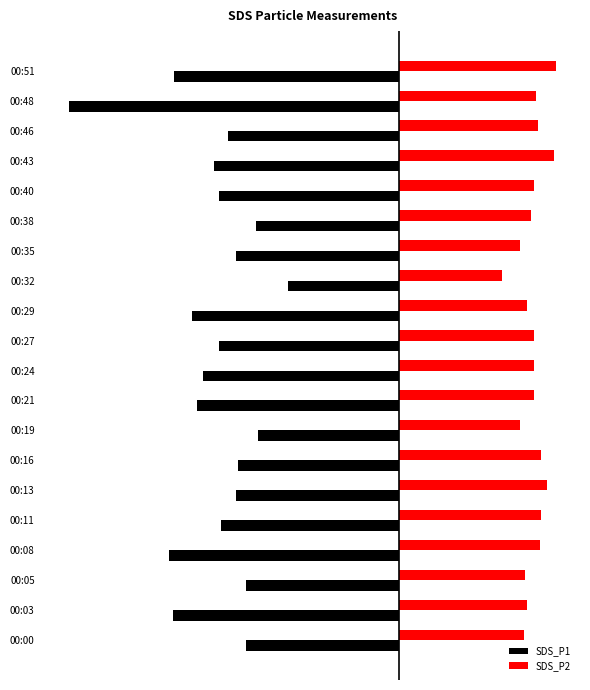

Which series has the largest total across all categories?

SDS_P2